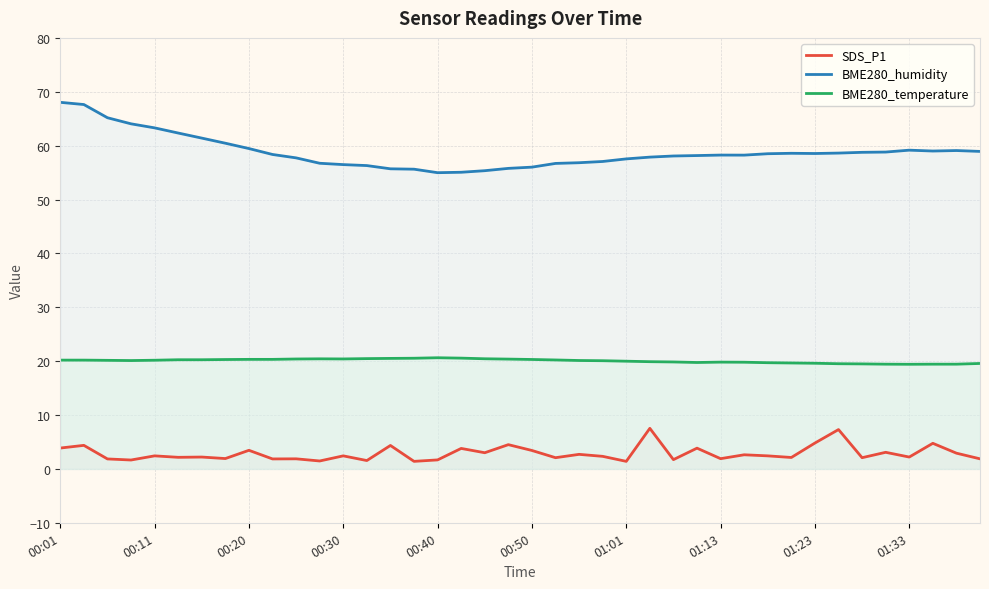

Rank the series at 23 from highest to lowest value.

BME280_humidity, BME280_temperature, SDS_P1